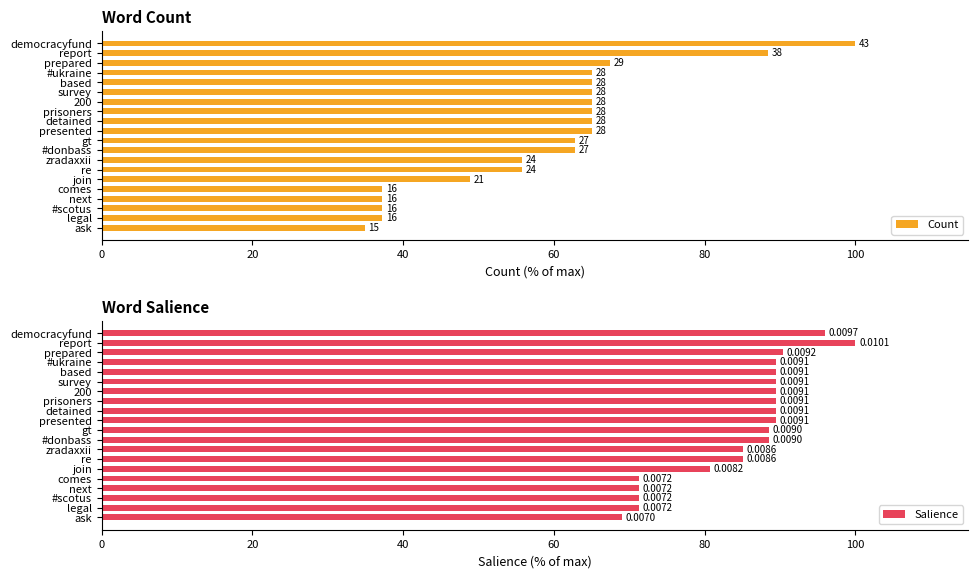

Does the chart contain any negative values?

No